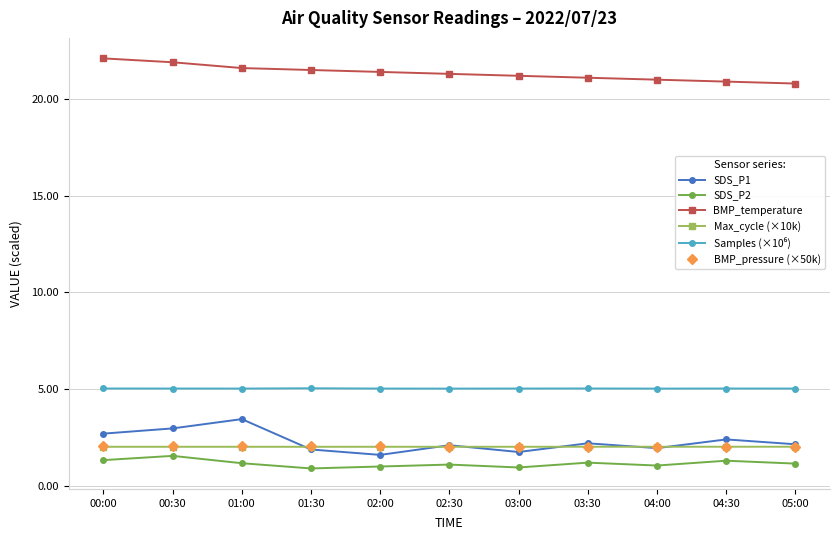

Which series has the largest total across all categories?

BMP_temperature